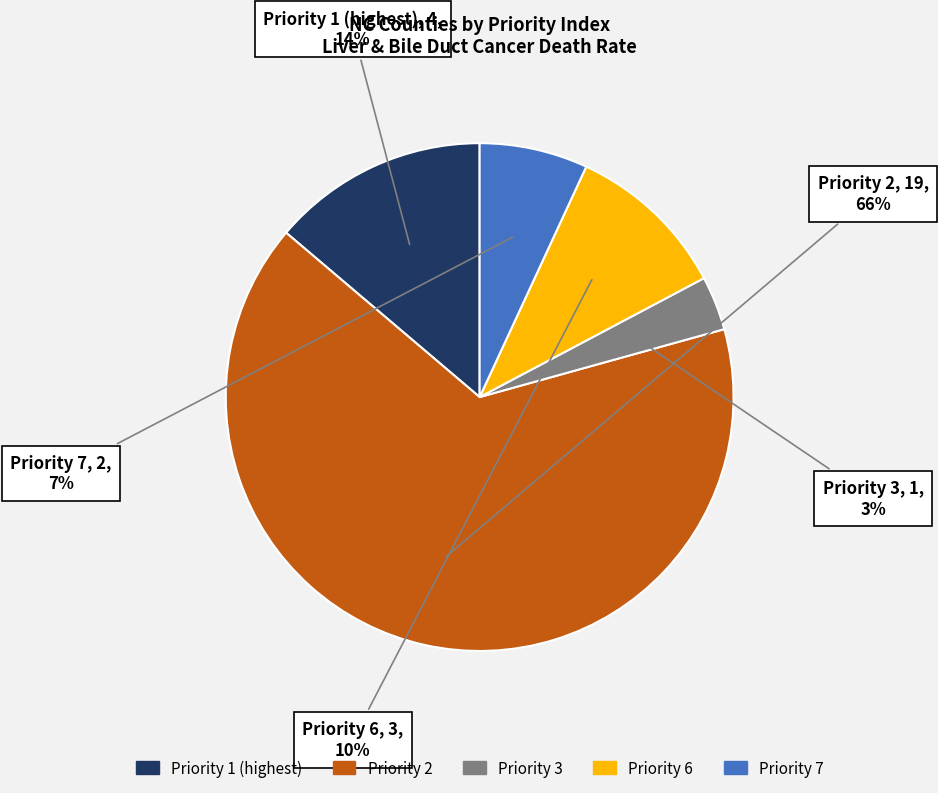

Which slice is the smallest?

Priority 3